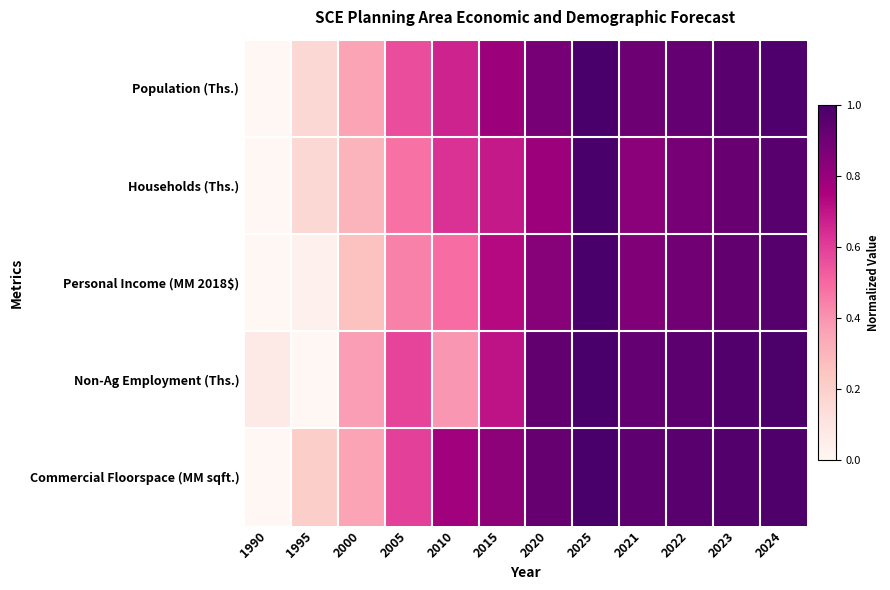

How many series are shown in this chart?

5